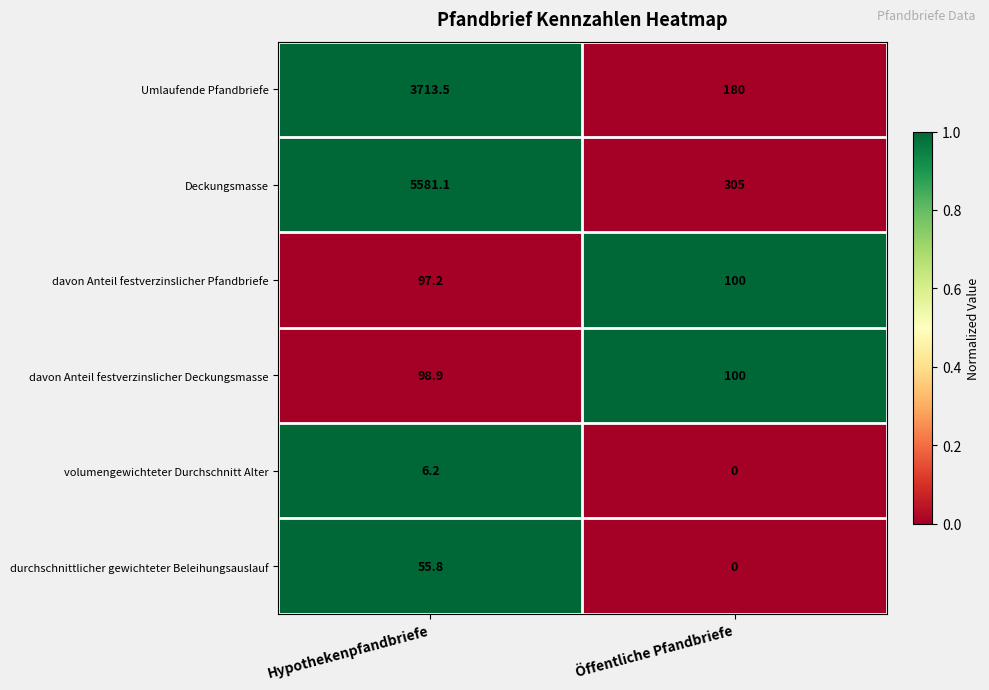

At which category is the sum across all series the highest?

Hypothekenpfandbriefe